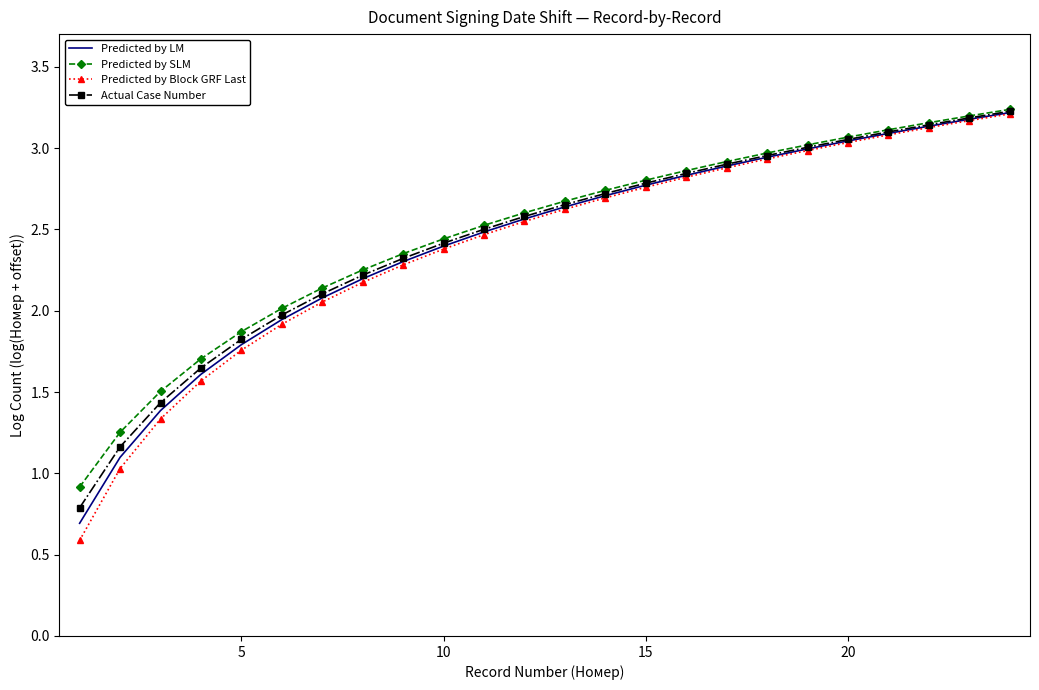

Which series has the largest range (max minus min)?

Predicted by Block GRF Last